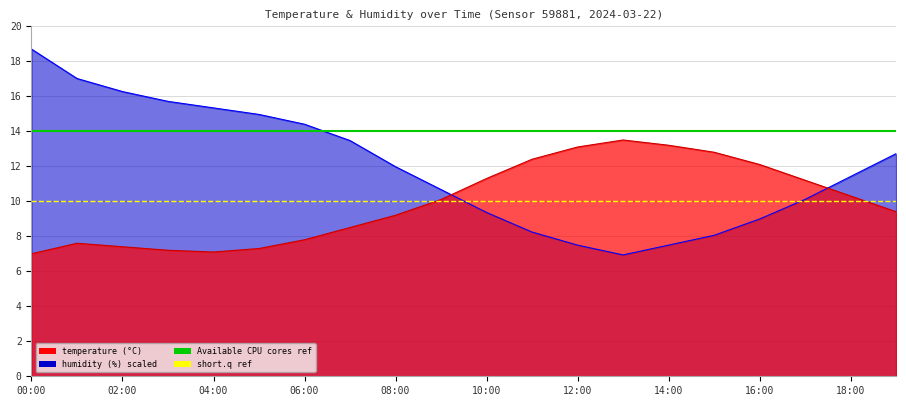

Which category has the lowest value in the Available range series?

00:00